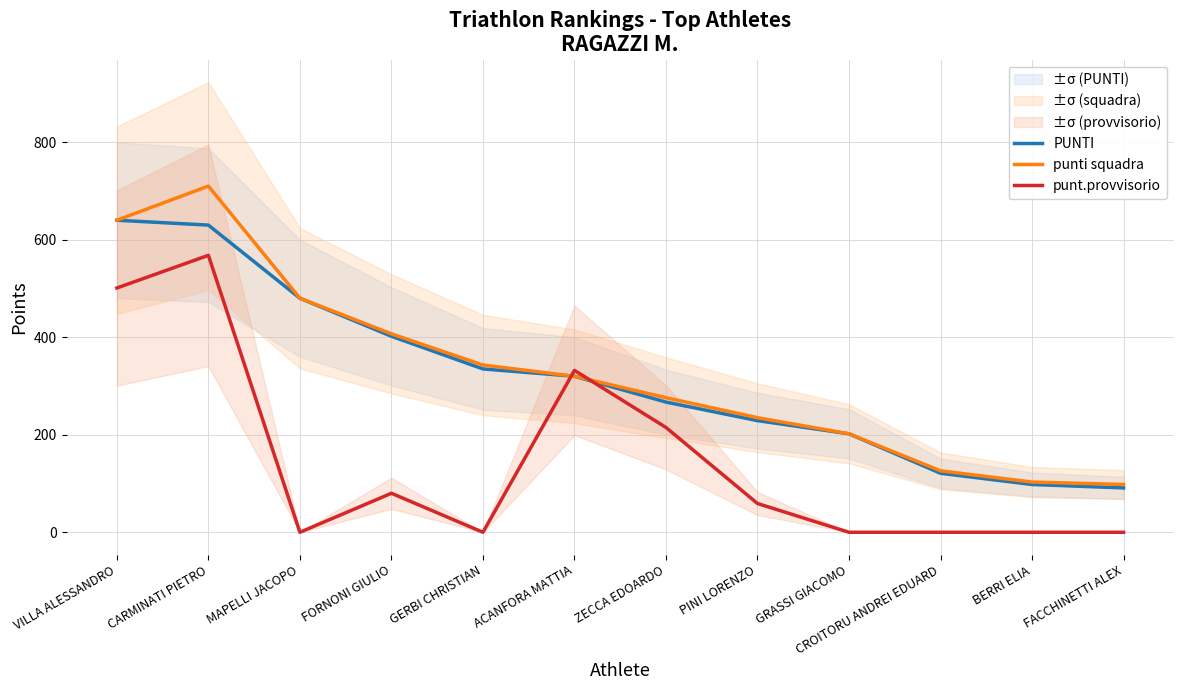

At how many categories does at least one series exceed 658?

1